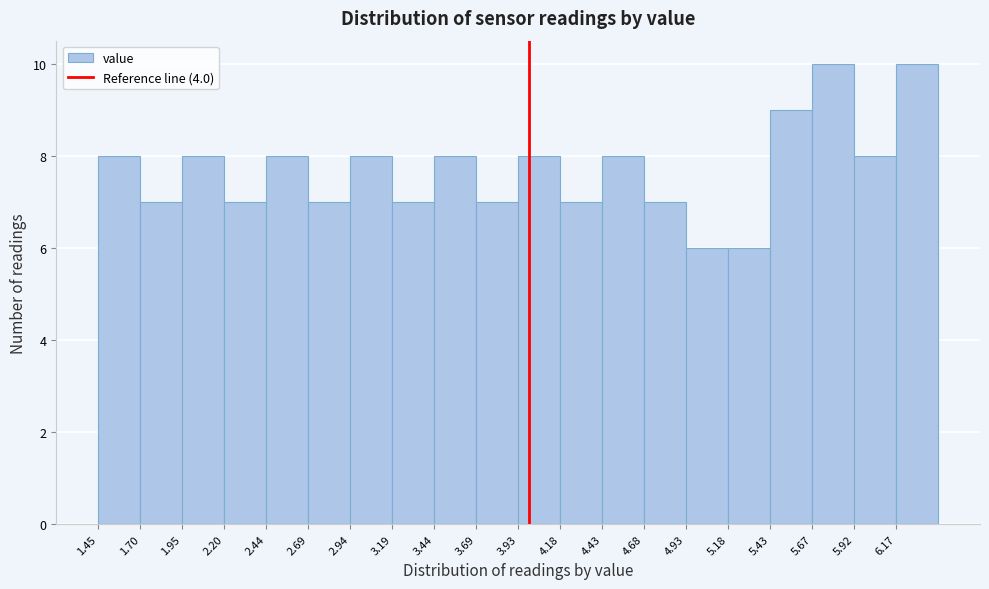

Reading left to right, transcribe this chart: for each bar, give the range it covers on the x-axis and its height. Neither the bar edges nor the heights are printed on the chart, so give them approximately, as read against the axes.

1.45 to 1.70: 8
1.70 to 1.95: 7
1.95 to 2.20: 8
2.20 to 2.45: 7
2.45 to 2.70: 8
2.70 to 2.95: 7
2.95 to 3.20: 8
3.20 to 3.45: 7
3.45 to 3.70: 8
3.70 to 3.95: 7
3.95 to 4.20: 8
4.20 to 4.45: 7
4.45 to 4.70: 8
4.70 to 4.95: 7
4.95 to 5.20: 6
5.20 to 5.45: 6
5.45 to 5.65: 9
5.65 to 5.90: 10
5.90 to 6.15: 8
6.15 to 6.40: 10